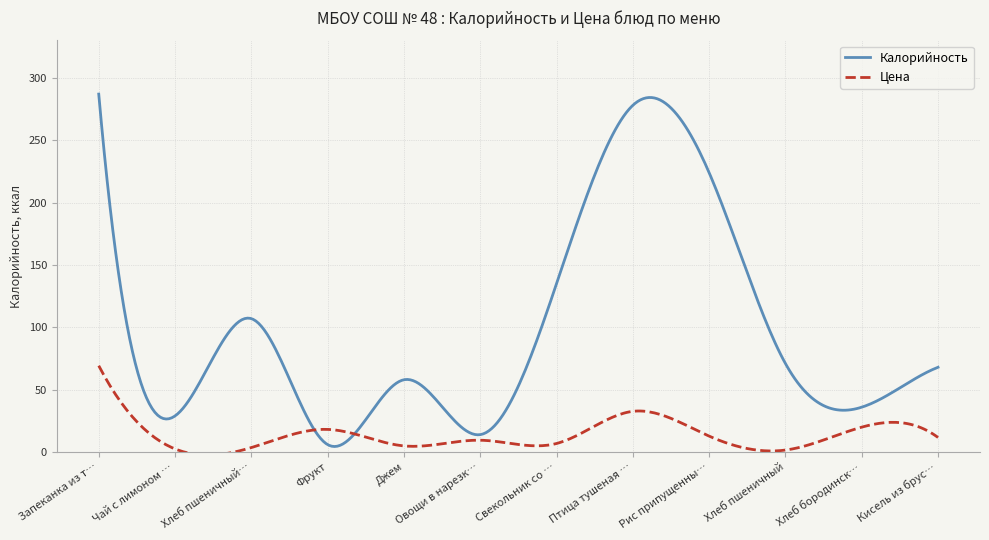

Which series has the largest range (max minus min)?

Калорийность